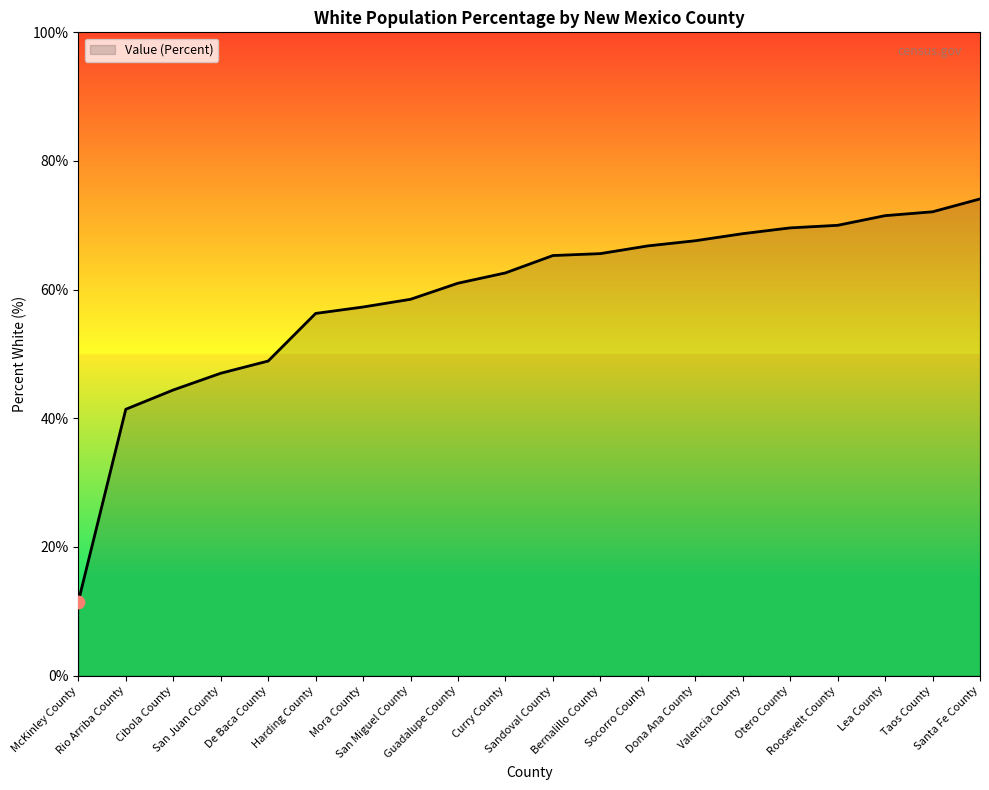

What is the change in value from De Baca County to Curry County?

+13.7